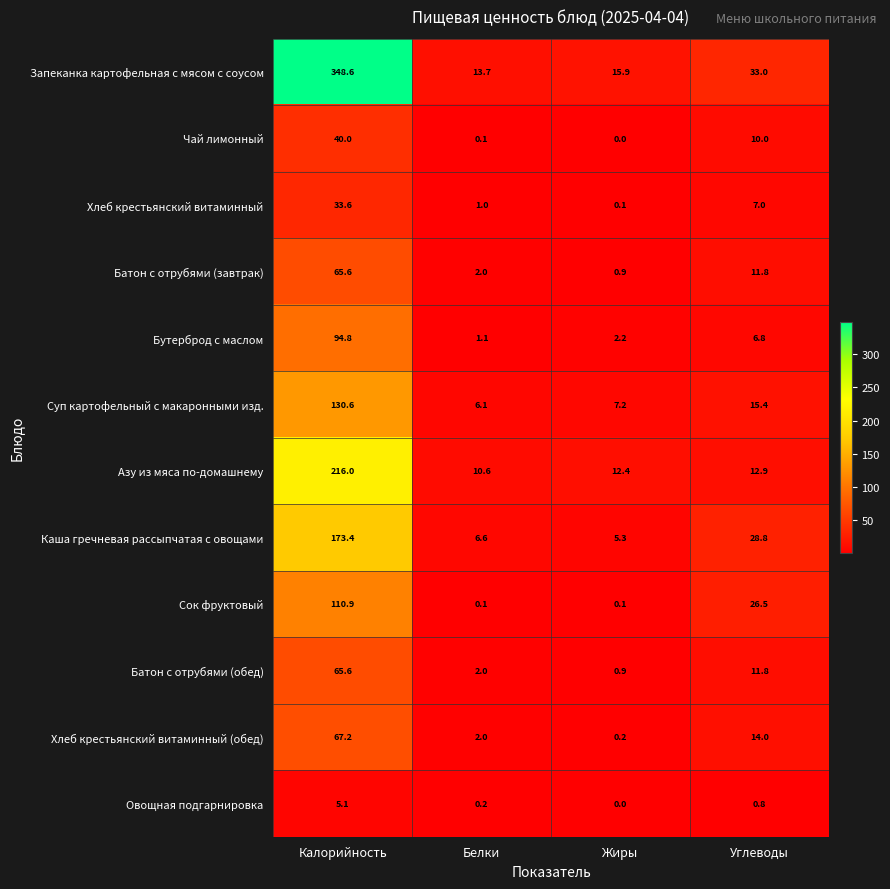

How many series are shown in this chart?

12